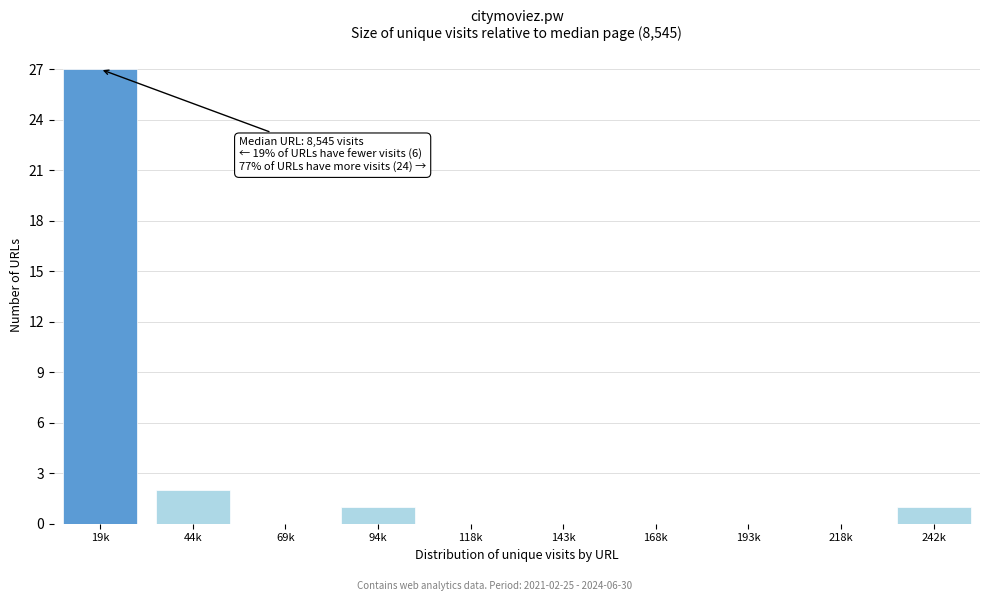

Reading left to right, list all the values displayed in this chart.

19k=27	44k=2	69k=0	94k=1	118k=0	143k=0	168k=0	193k=0	218k=0	242k=1